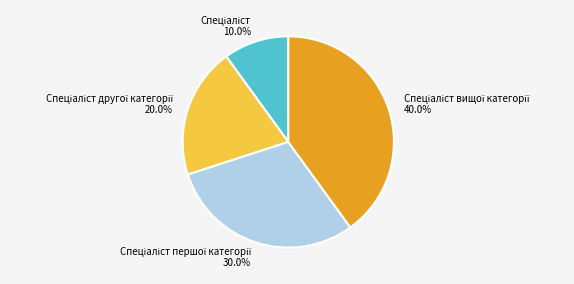

Is there any slice that represents more than half of the pie?

No